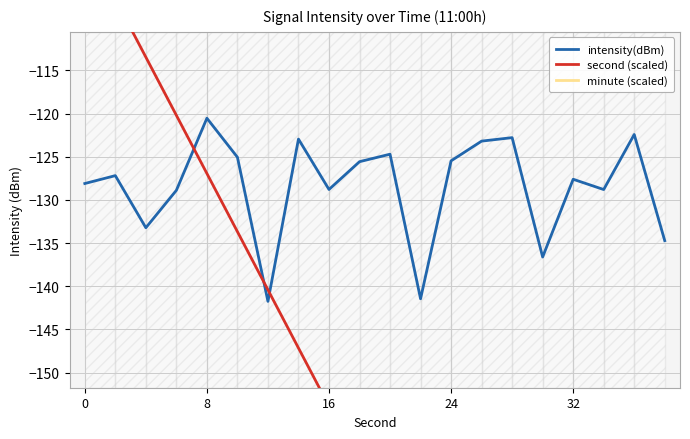

What is the difference between the maximum and second lowest values in the second (scaled) series?

121.3